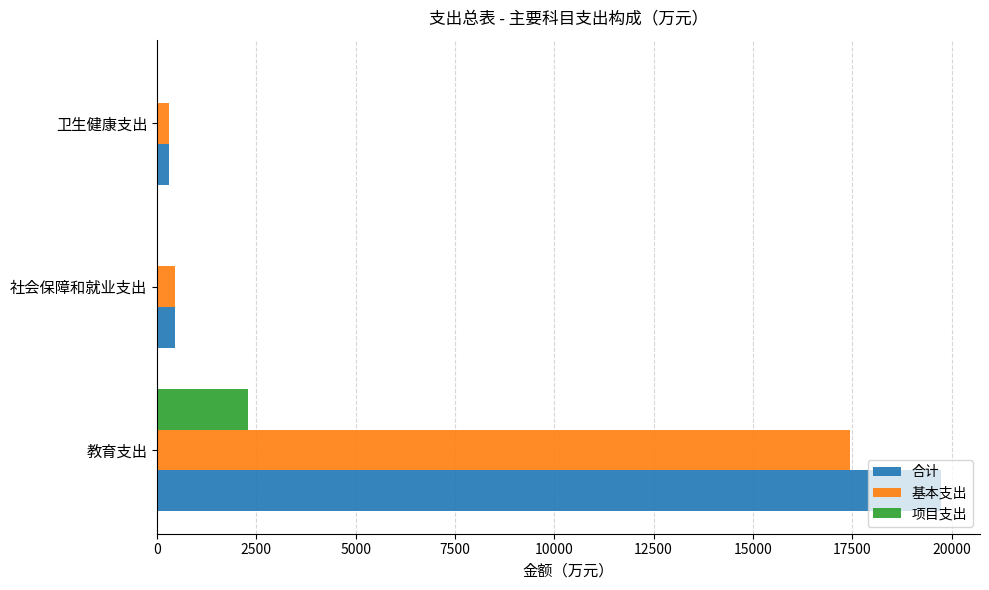

What is the total value across all series at 社会保障和就业支出?

883.2